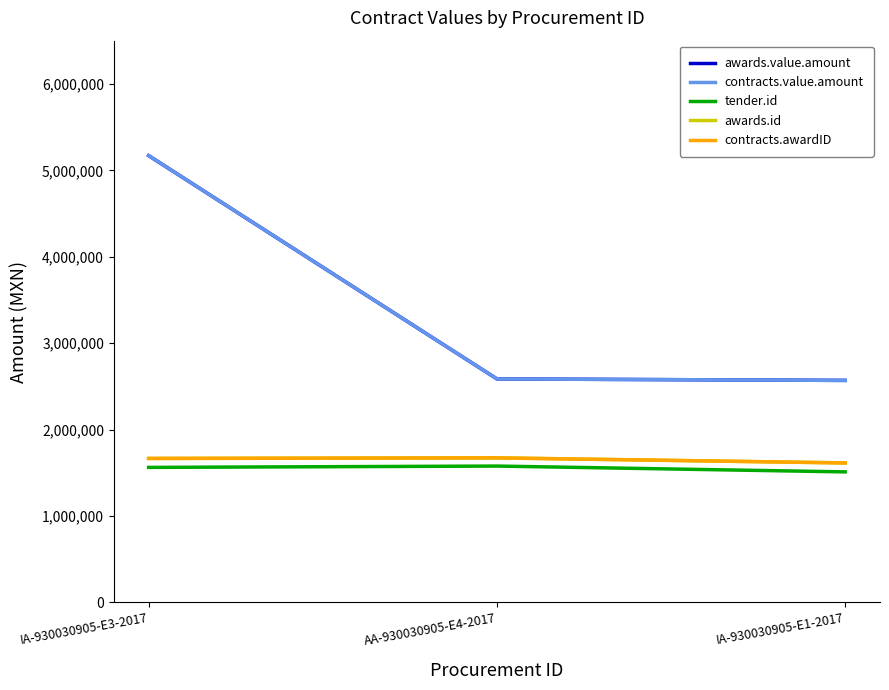

What is the label of the 1st point from the right?

IA-930030905-E1-2017